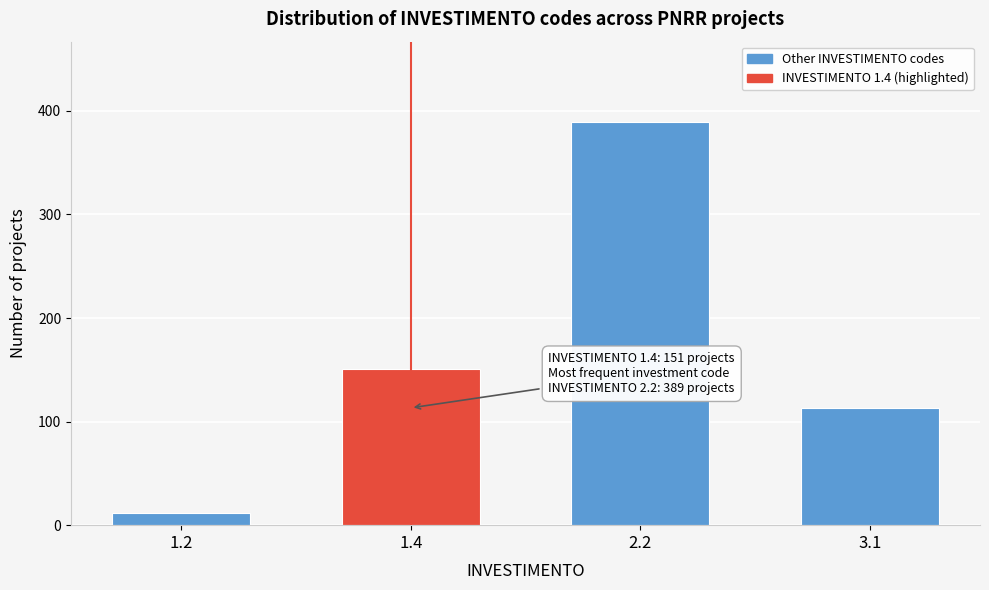

Reading left to right, list all the values displayed in this chart.

1.2=12	1.4=151	2.2=389	3.1=113